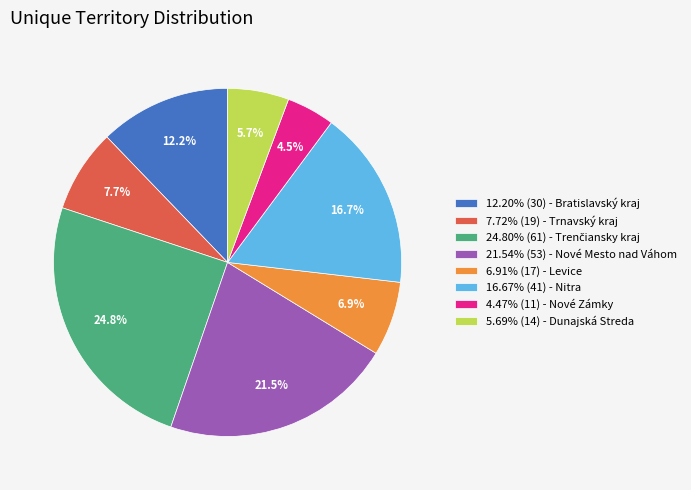

Do 4.47% (11) - Nové Zámky and 6.91% (17) - Levice together represent more than half of the pie?

No